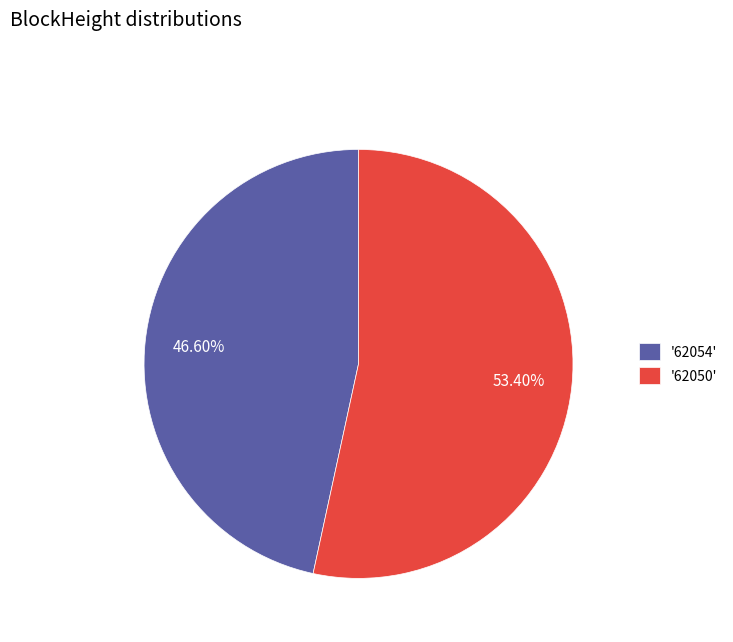

Combined, do '62050' and '62054' account for over 50%?

Yes